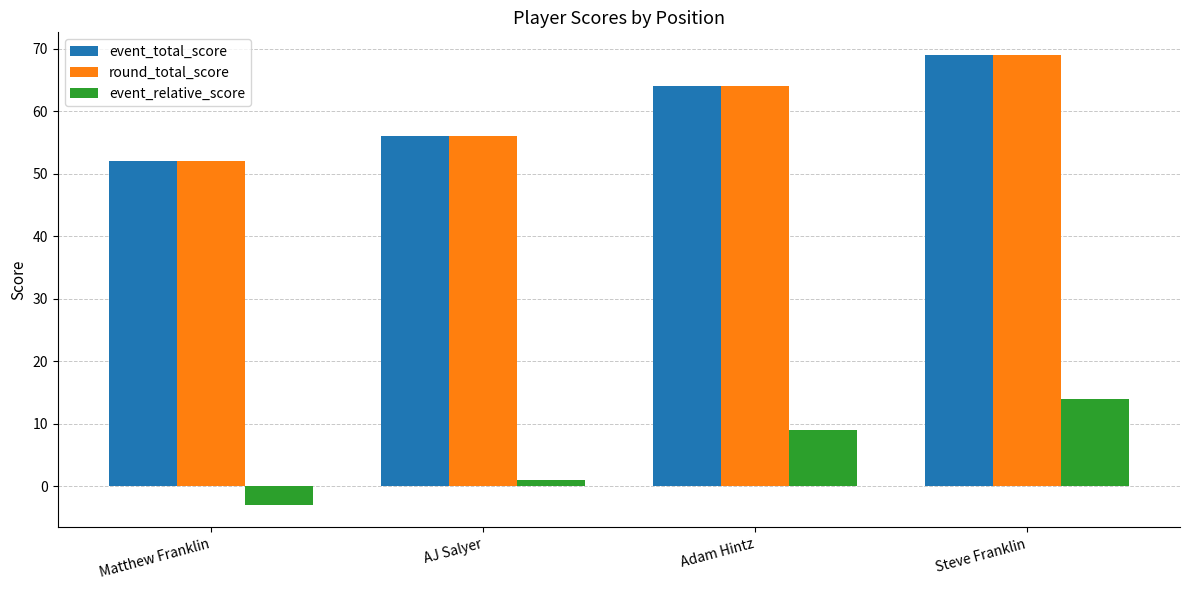

How many event_relative_score values are between 1 and 14?

3